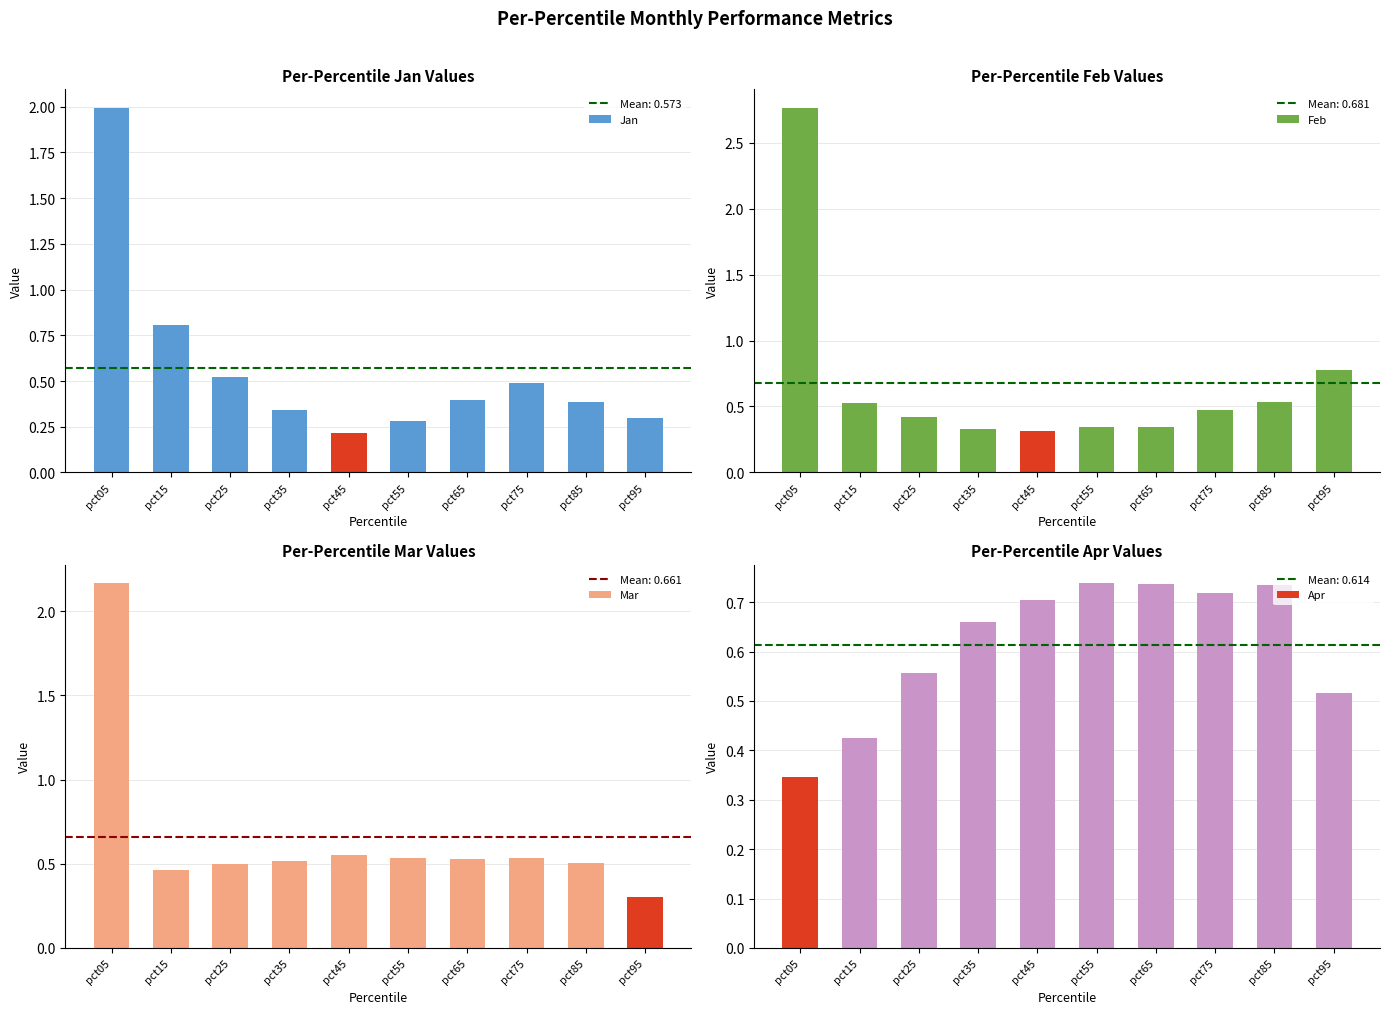

What are all the series names shown in the legend?

Jan, Feb, Mar, Apr